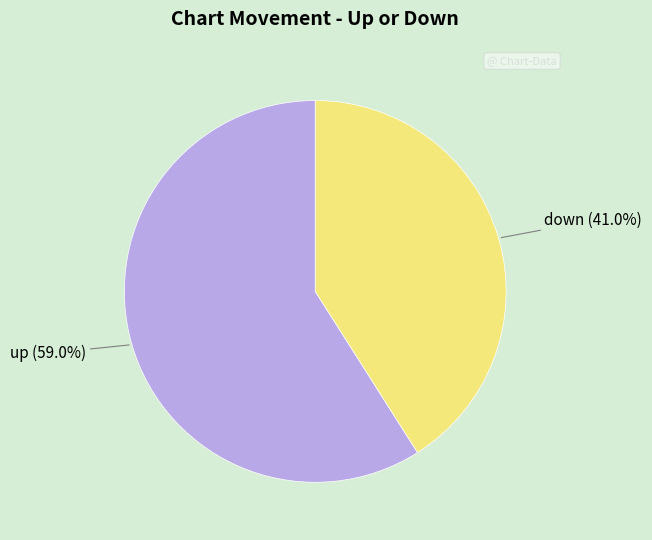

How many segments does this pie chart have?

2